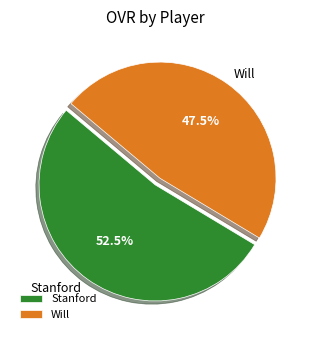

To the nearest percent, what is the difference between the largest and smallest slice percentages?

5%